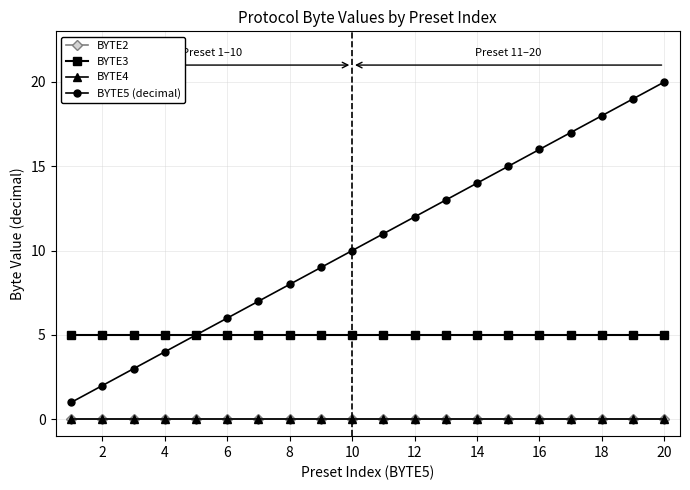

Does the chart have visible grid lines?

Yes